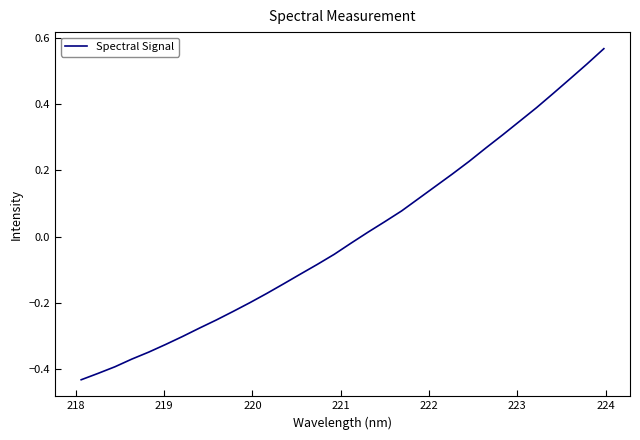

What is the difference between the maximum and minimum values?

1.0